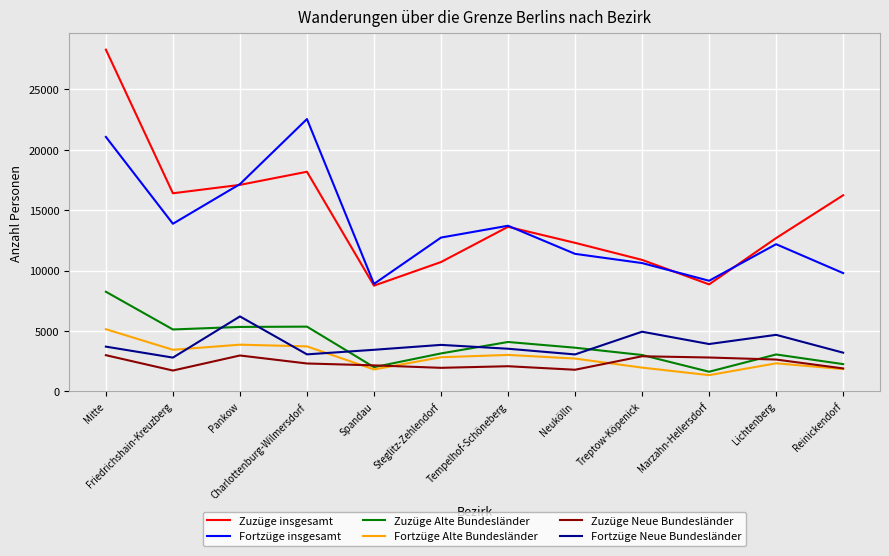

Is the value of Zuzüge insgesamt at Steglitz-Zehlendorf greater than the value of Fortzüge insgesamt at Friedrichshain-Kreuzberg?

No